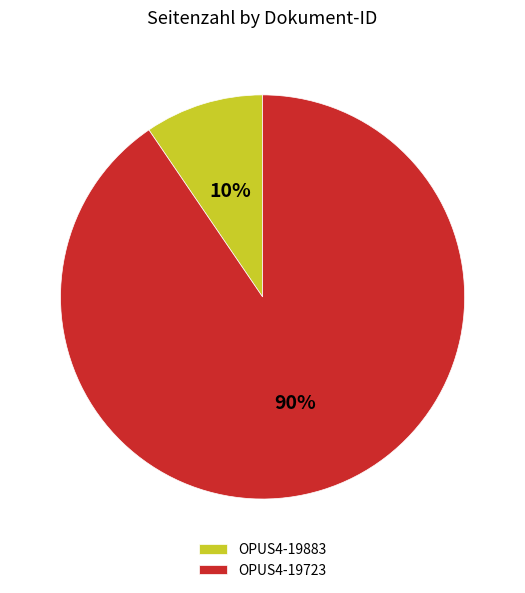

Which slice is the smallest?

OPUS4-19883